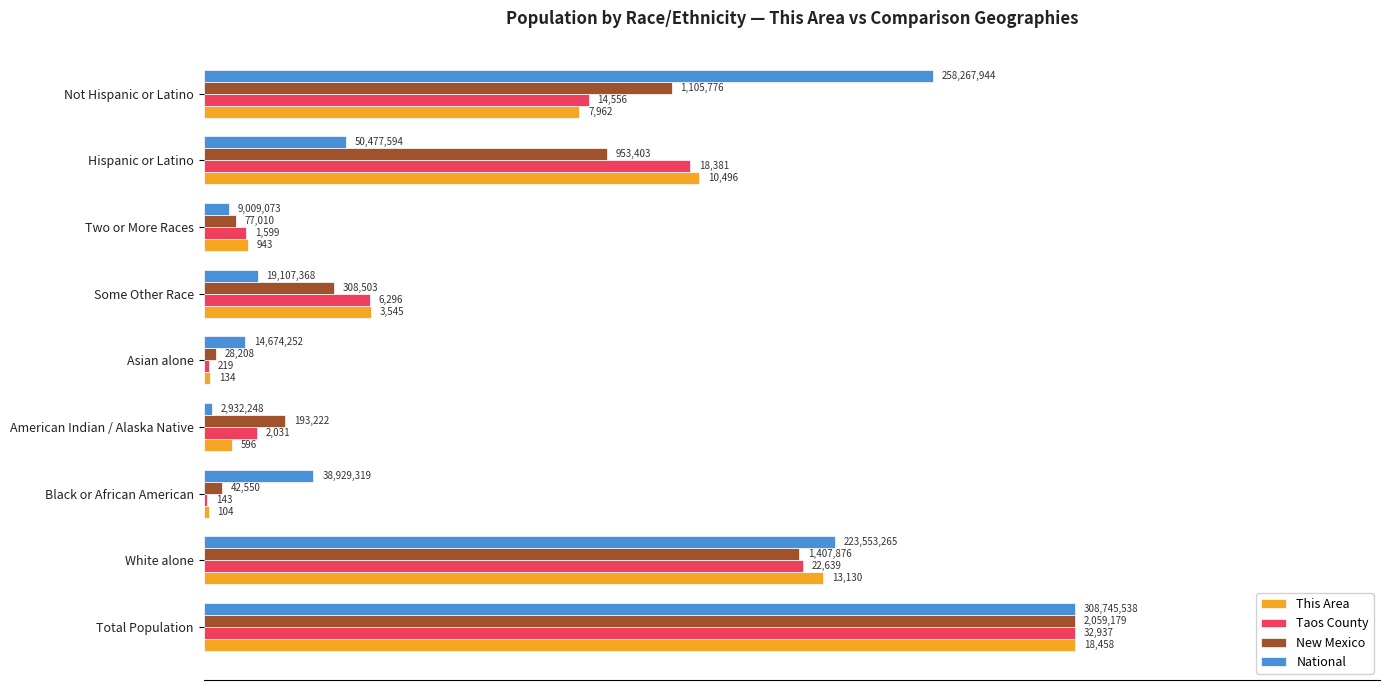

What are all the series names shown in the legend?

This Area, Taos County, New Mexico, National